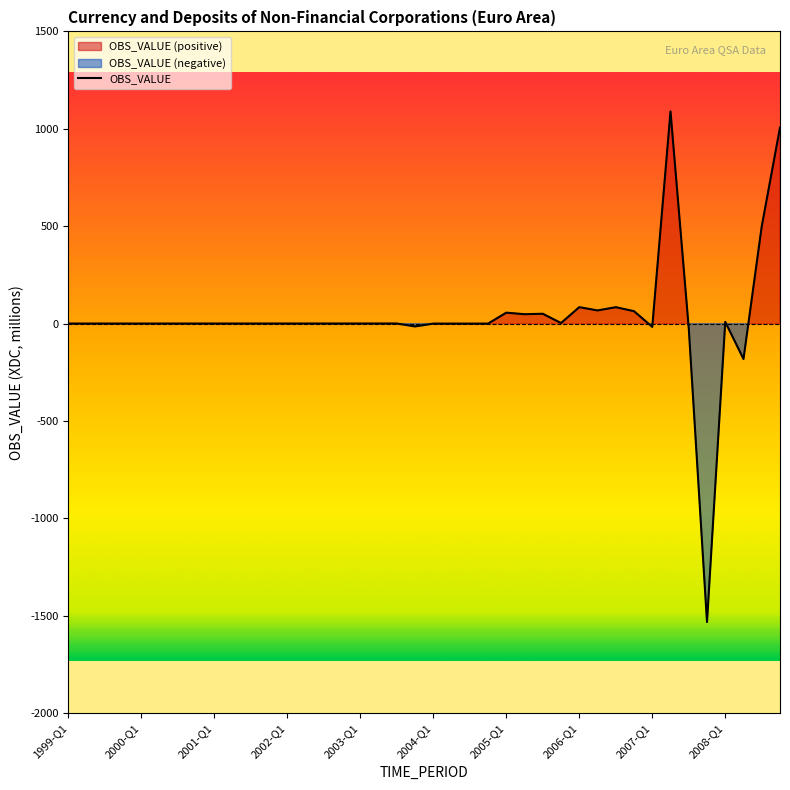

At which label does the data first exceed 0?

1999-Q1